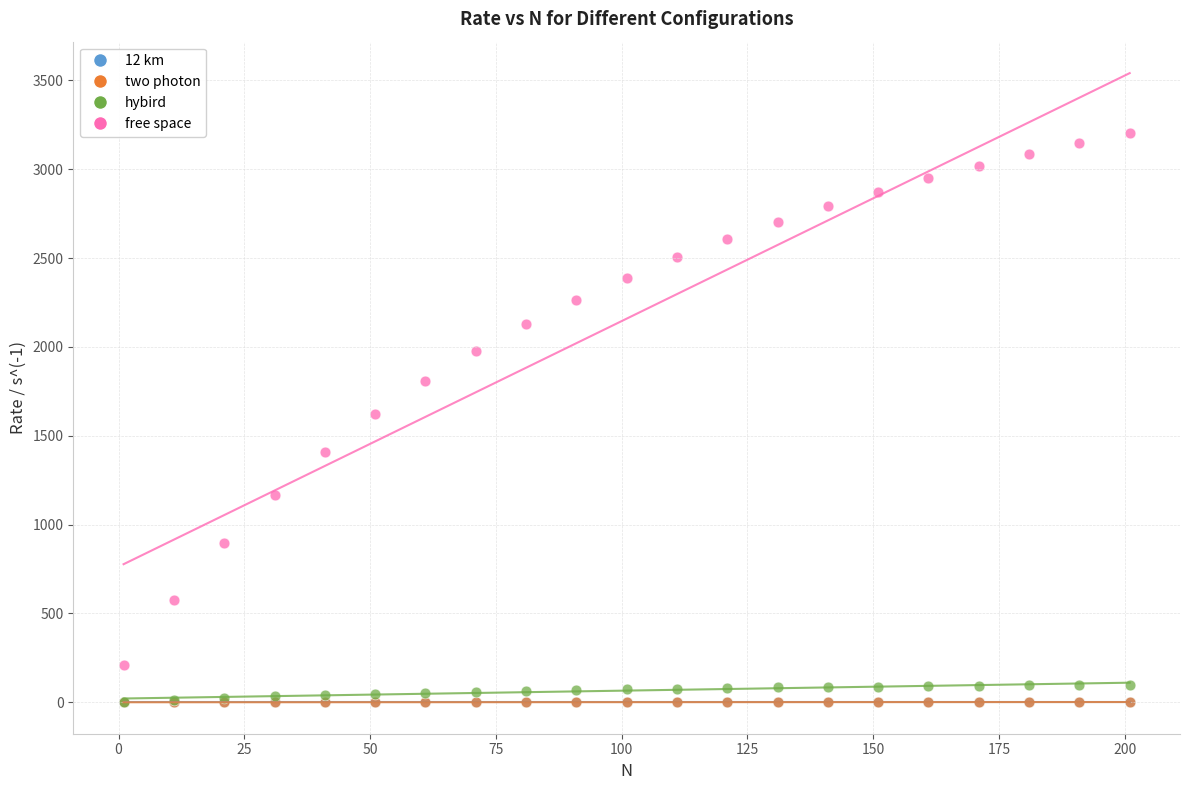

Which series has the widest spread of Y values?

free space